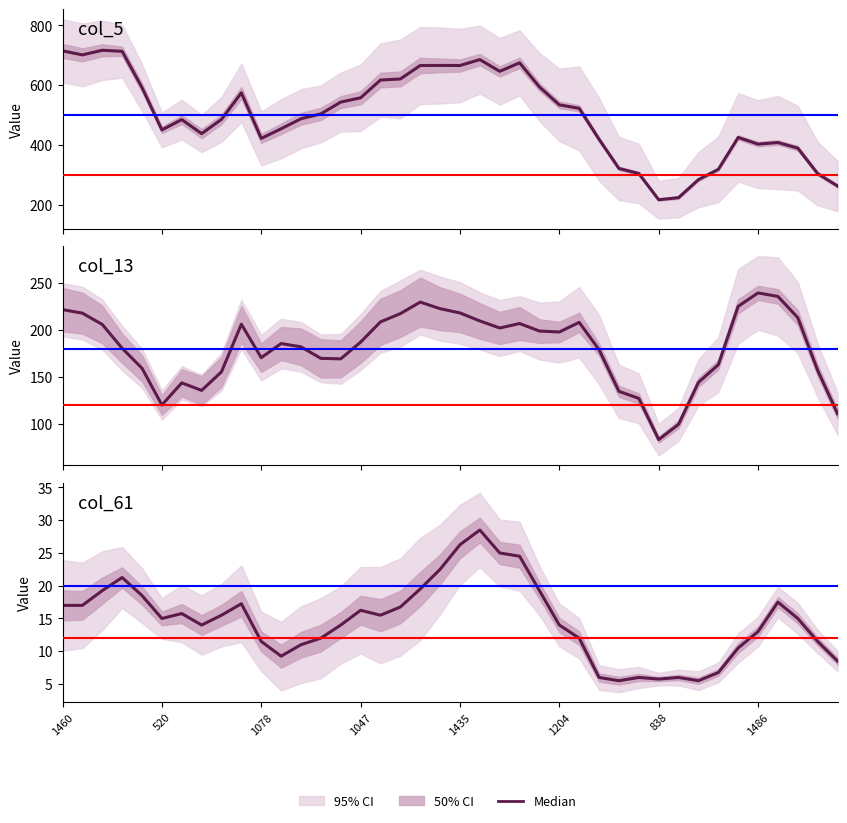

How many interior local peaks (higher than both neighbors) does the data have?

8